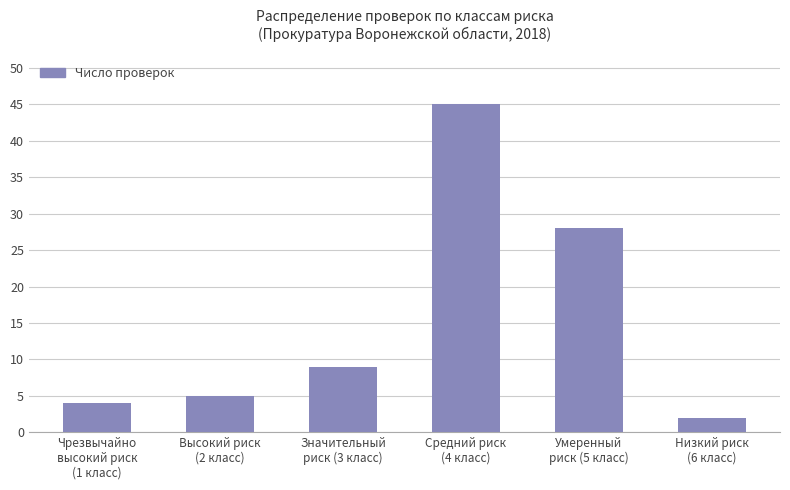

What is the value of the 3rd bar from the left?

9